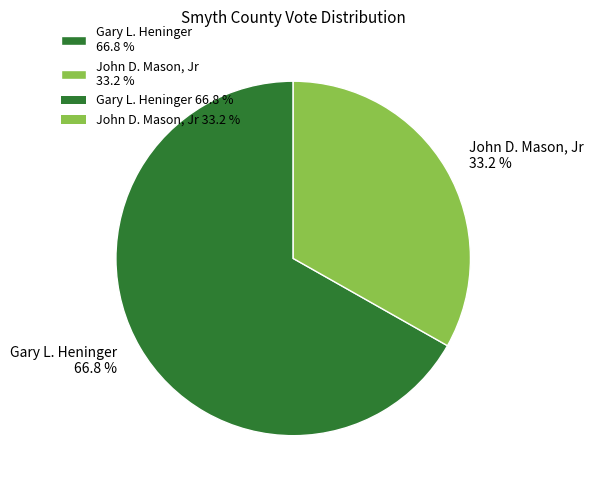

Which category has the smallest portion of the pie?

John D. Mason, Jr 33.2 %